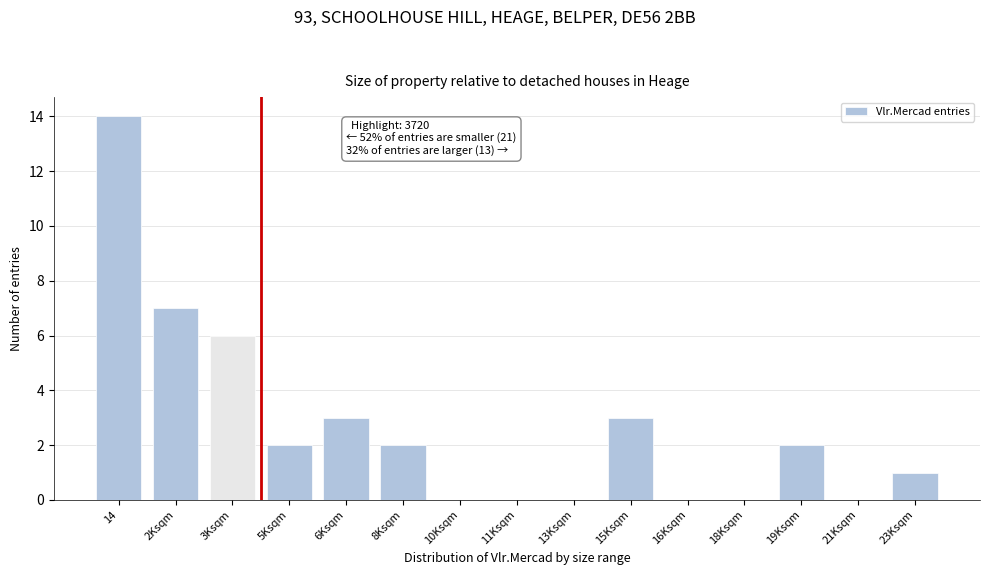

Reading left to right, transcribe all the data shown in this chart.

14=14	2Ksqm=7	3Ksqm=6	5Ksqm=2	6Ksqm=3	8Ksqm=2	10Ksqm=0	11Ksqm=0	13Ksqm=0	15Ksqm=3	16Ksqm=0	18Ksqm=0	19Ksqm=2	21Ksqm=0	23Ksqm=1